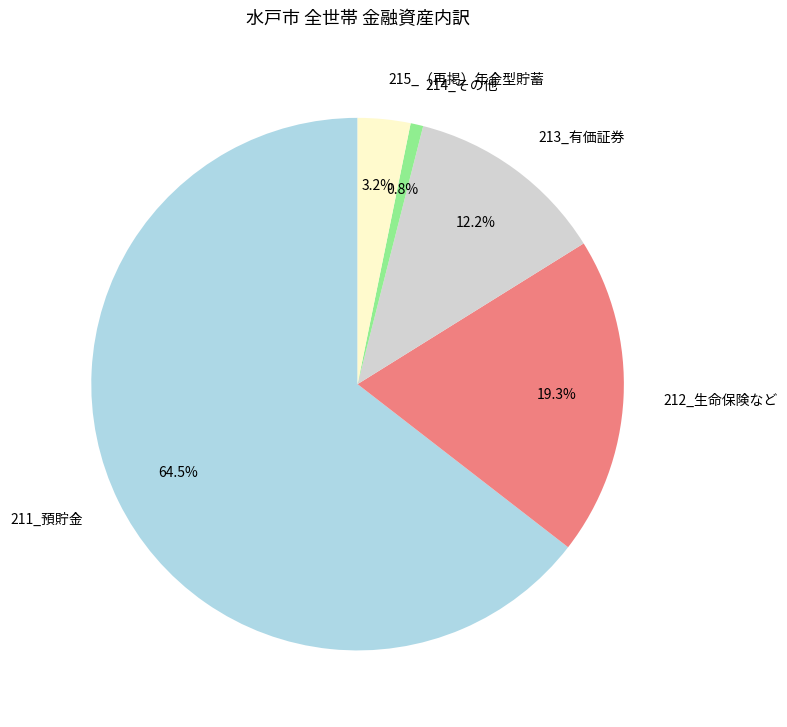

True or false: 214_その他 accounts for 11% of the total.

False